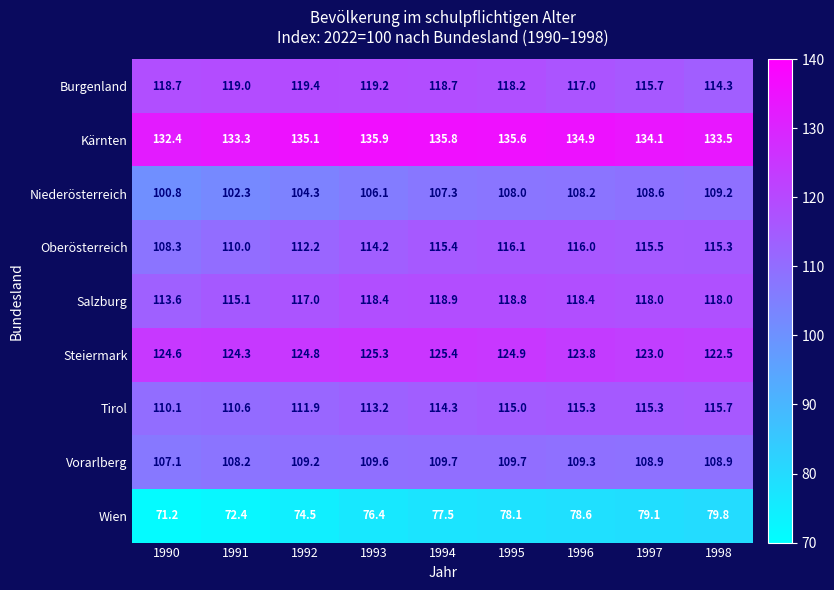

The value of Wien at 1990 is 71.2. True or false?

True